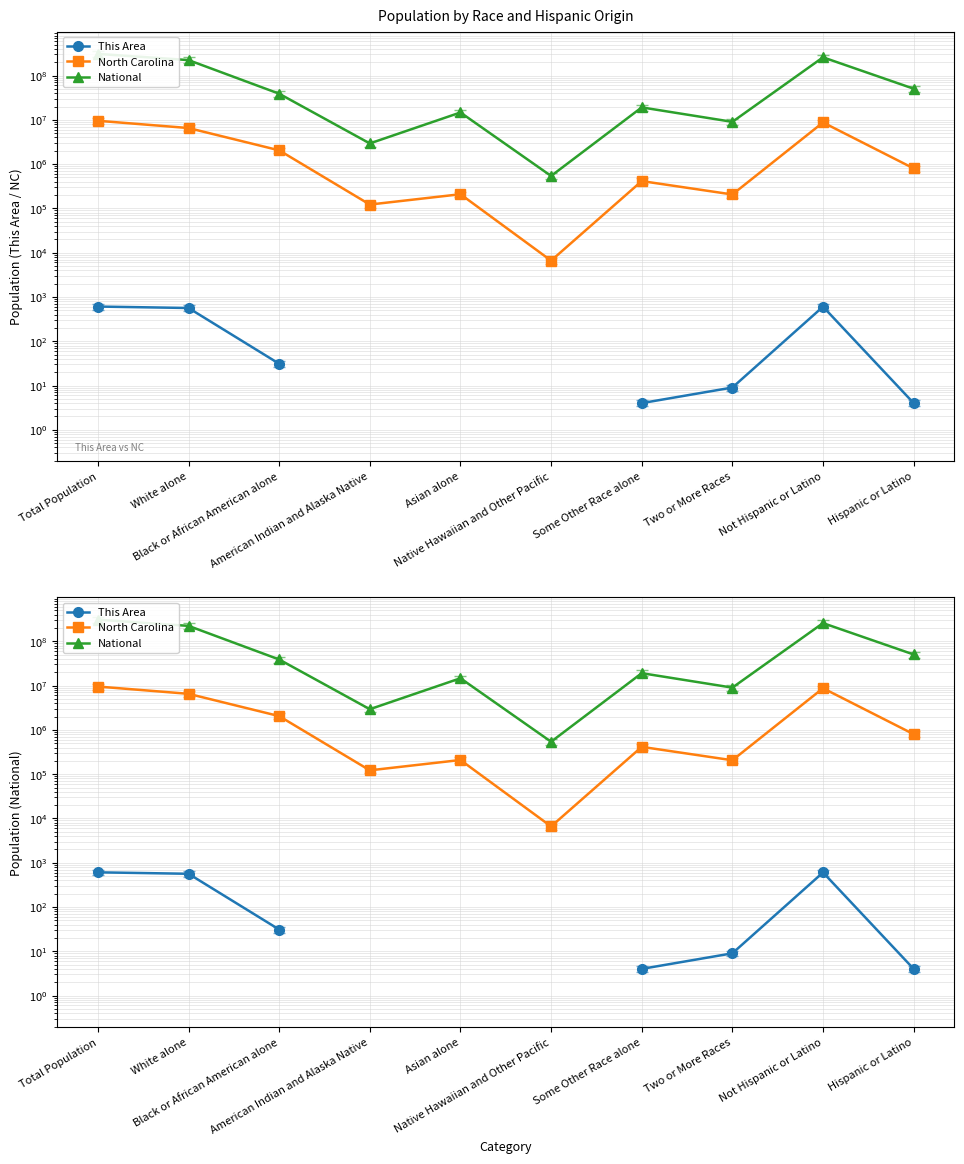

Which has a higher value, Two or More Races or Not Hispanic or Latino?

Not Hispanic or Latino